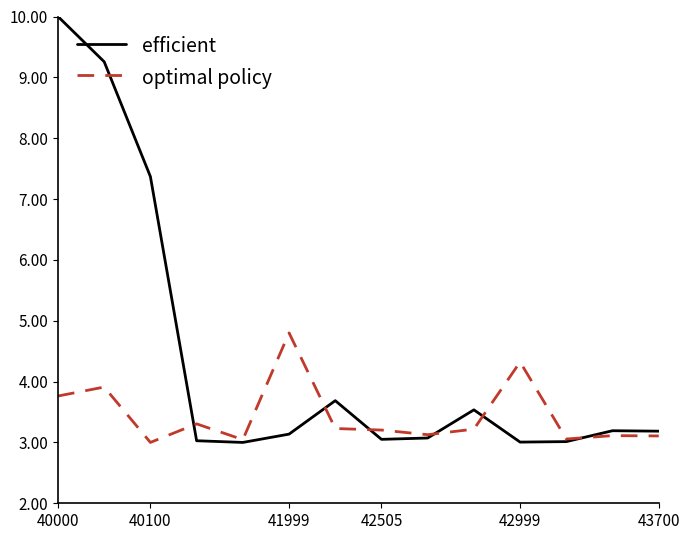

What are all the series names shown in the legend?

efficient, optimal policy